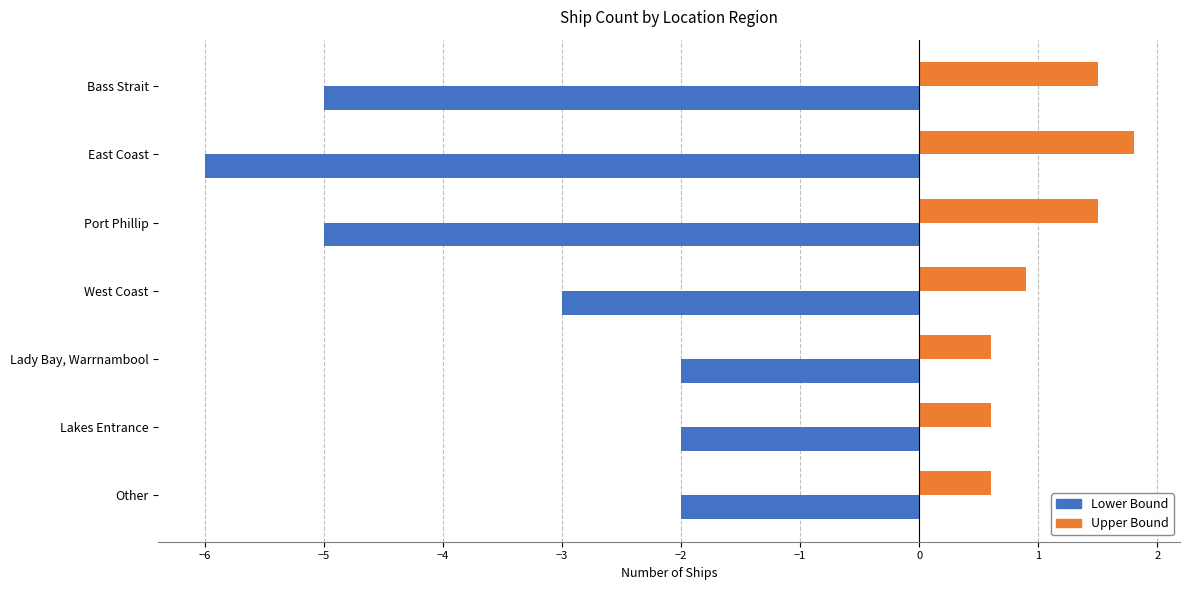

Which series has the largest total across all categories?

Upper Bound